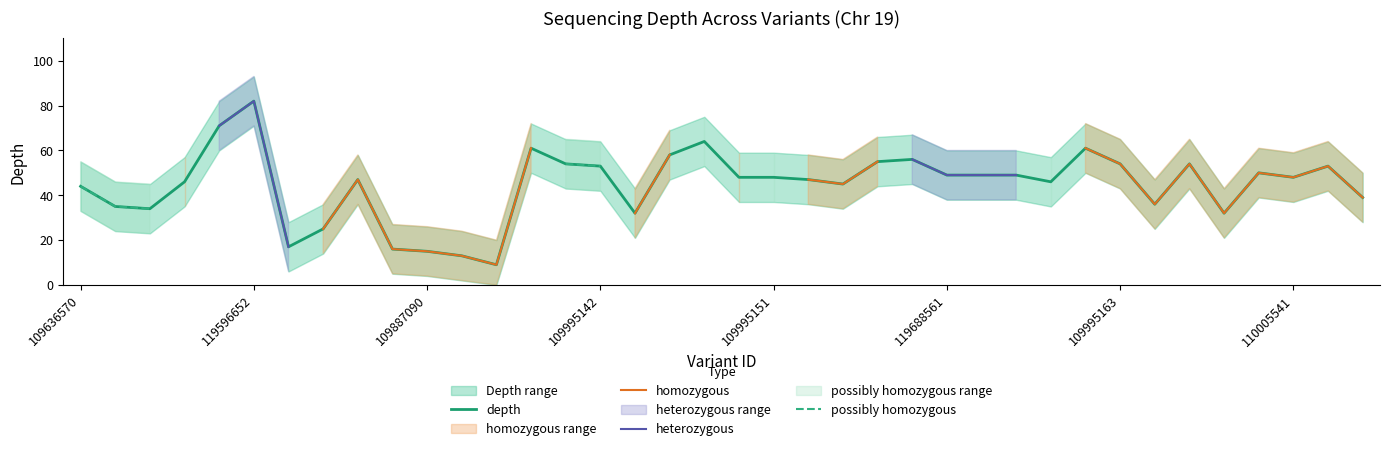

True or false: heterozygous and possibly homozygous intersect in this chart.

False